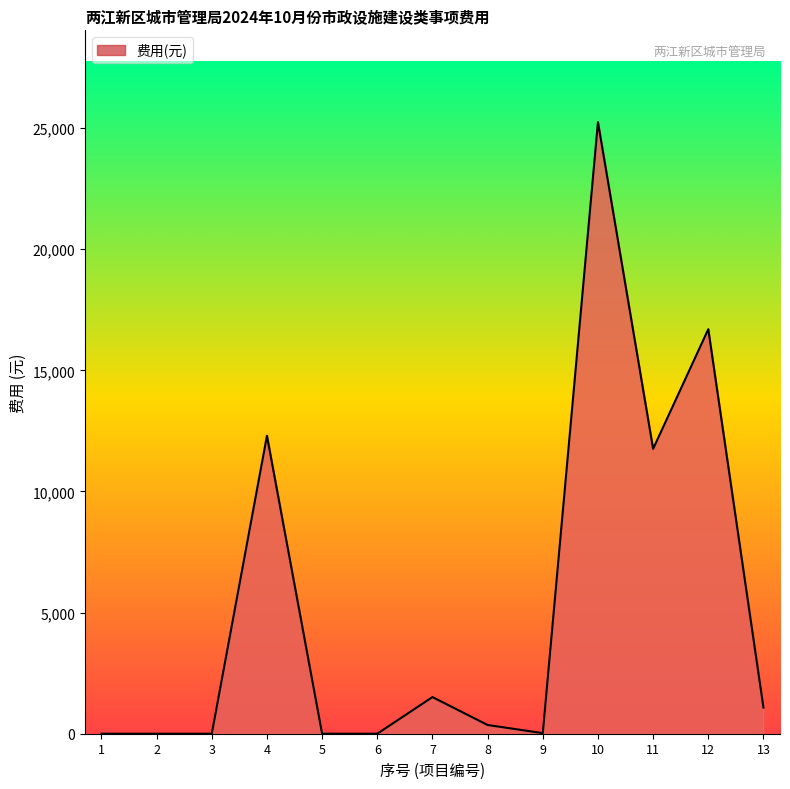

The chart shows a value of 12300 at 4. True or false?

True